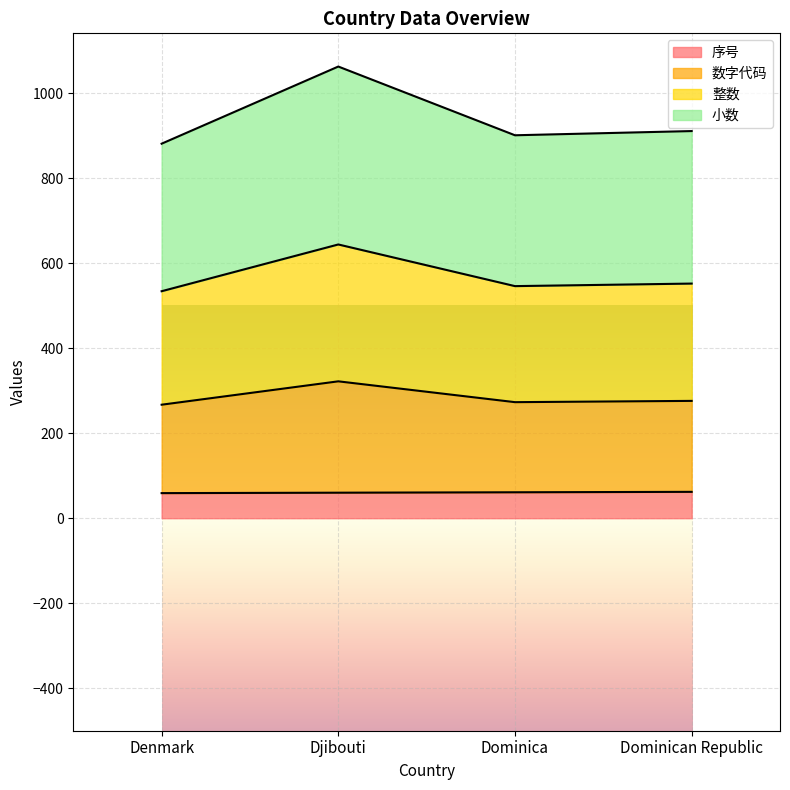

What is the label of the 4th point from the right?

Denmark